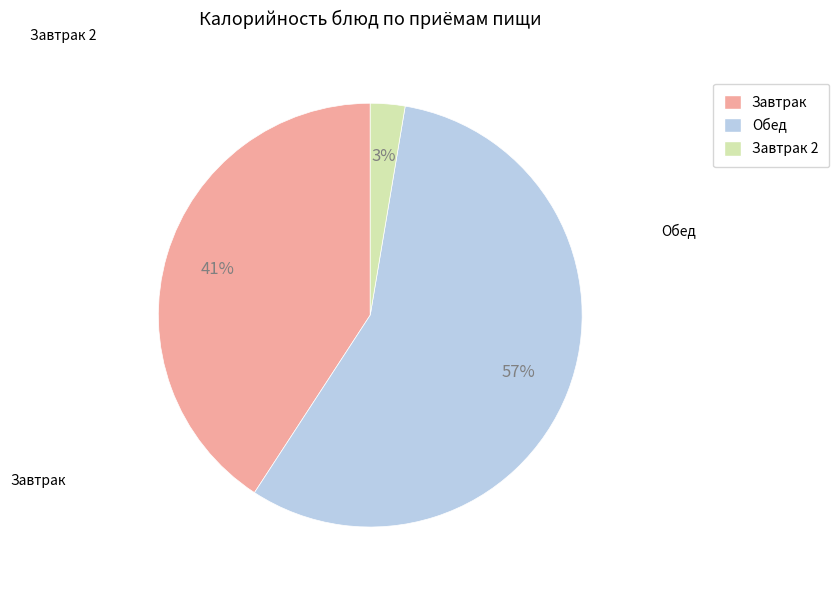

Is there a majority slice in this chart?

Yes